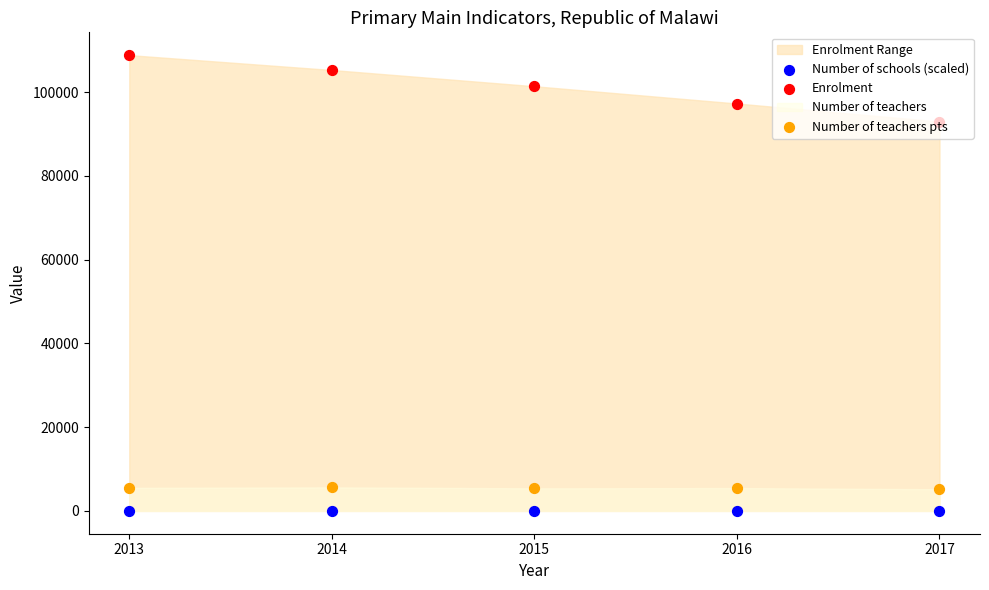

At how many categories does at least one series exceed 75734?

5